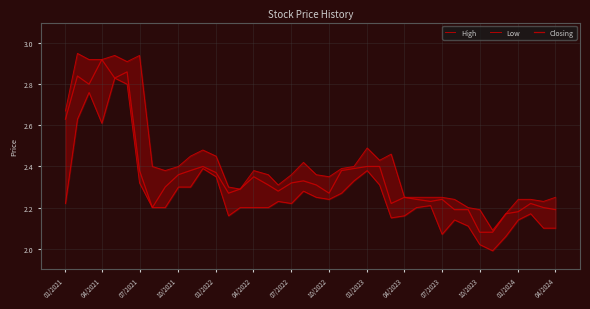

In High, how many points are lower than both neighbors (excluding endpoints)?

8